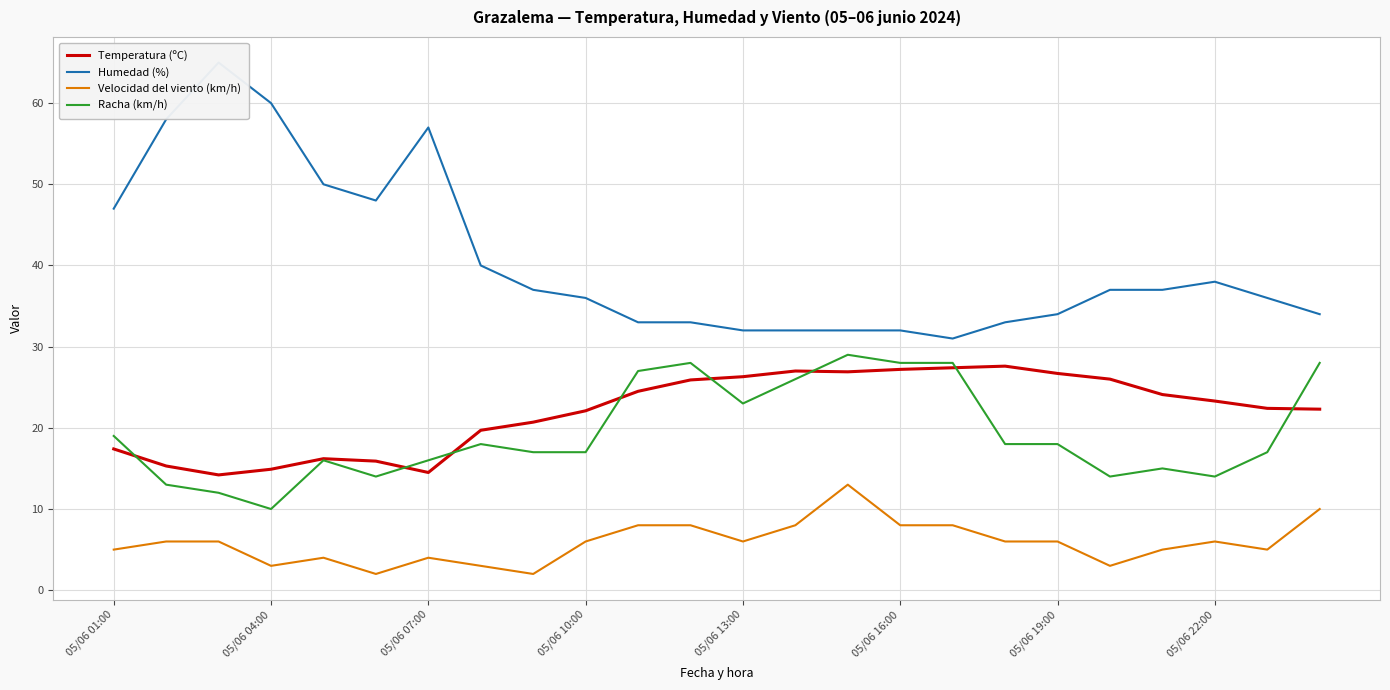

True or false: Velocidad del viento (km/h) and Racha (km/h) cross at least once.

False